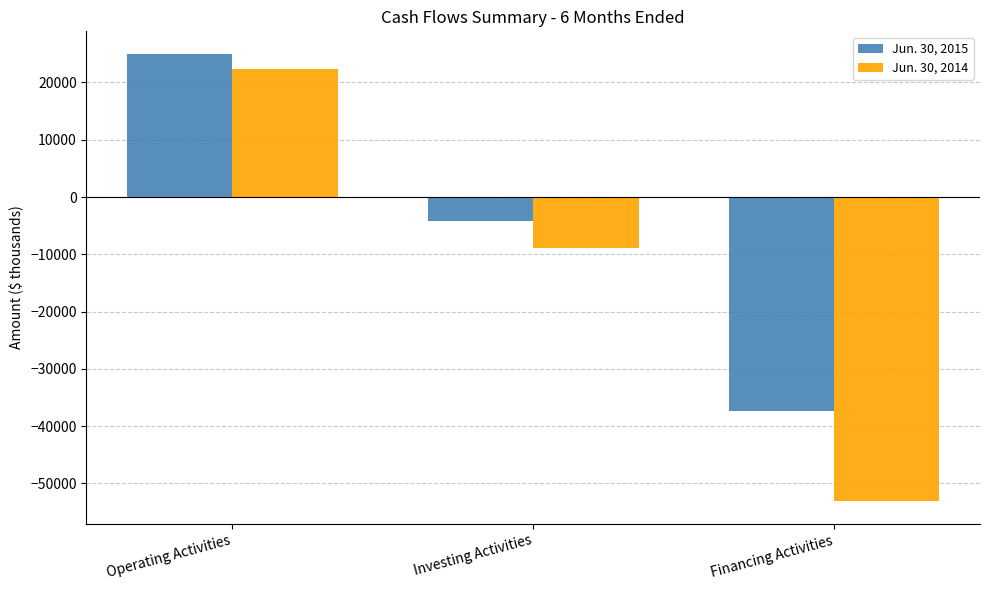

Reading right to left, transcribe all the data shown in this chart.

Jun. 30, 2015: Financing Activities=-37357	Investing Activities=-4242	Operating Activities=25014
Jun. 30, 2014: Financing Activities=-53146	Investing Activities=-8905	Operating Activities=22262